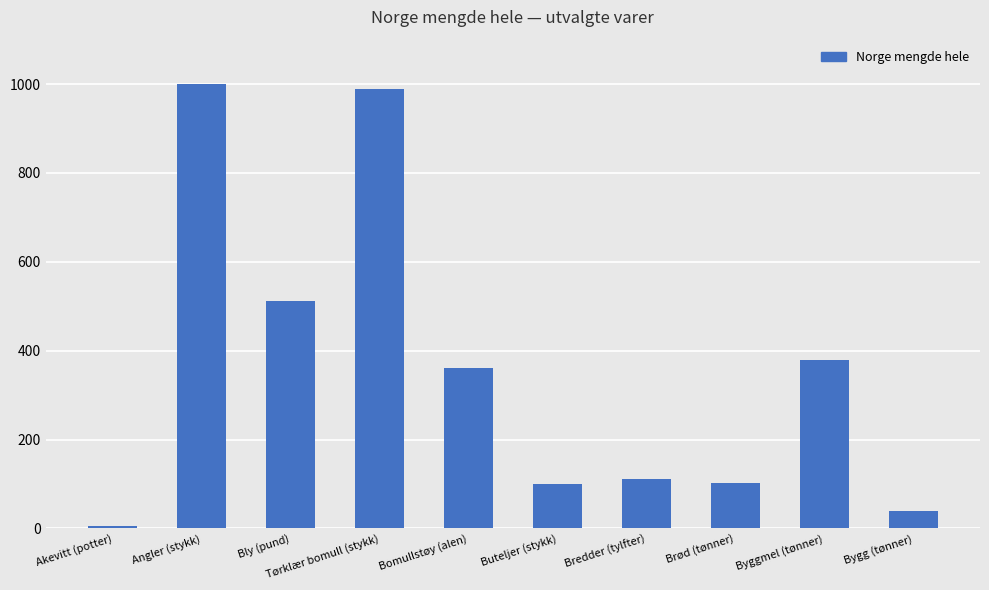

The value at Byggmel (tønner) is 676. True or false?

False